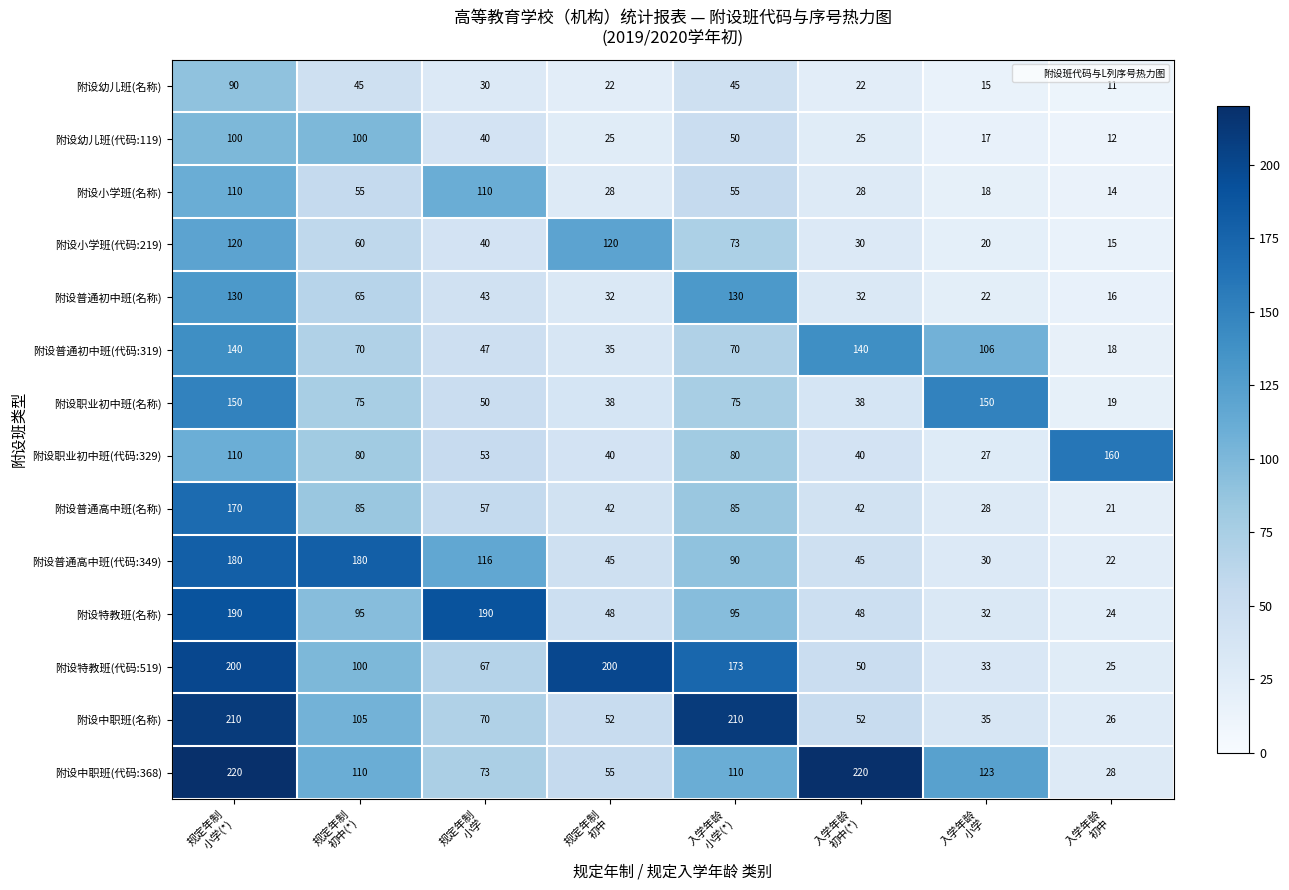

At how many categories does at least one series exceed 61?

8